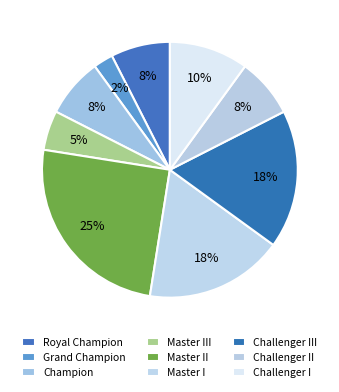

To the nearest percent, what percentage of the pie is Challenger I?

10%